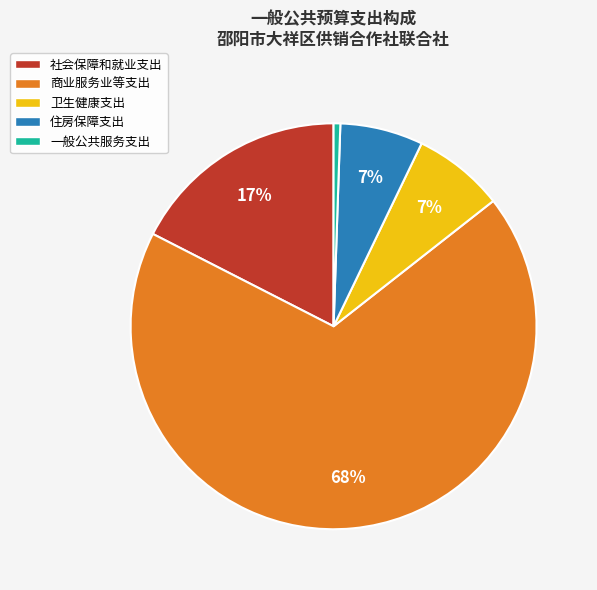

How many slices are in this pie chart?

5